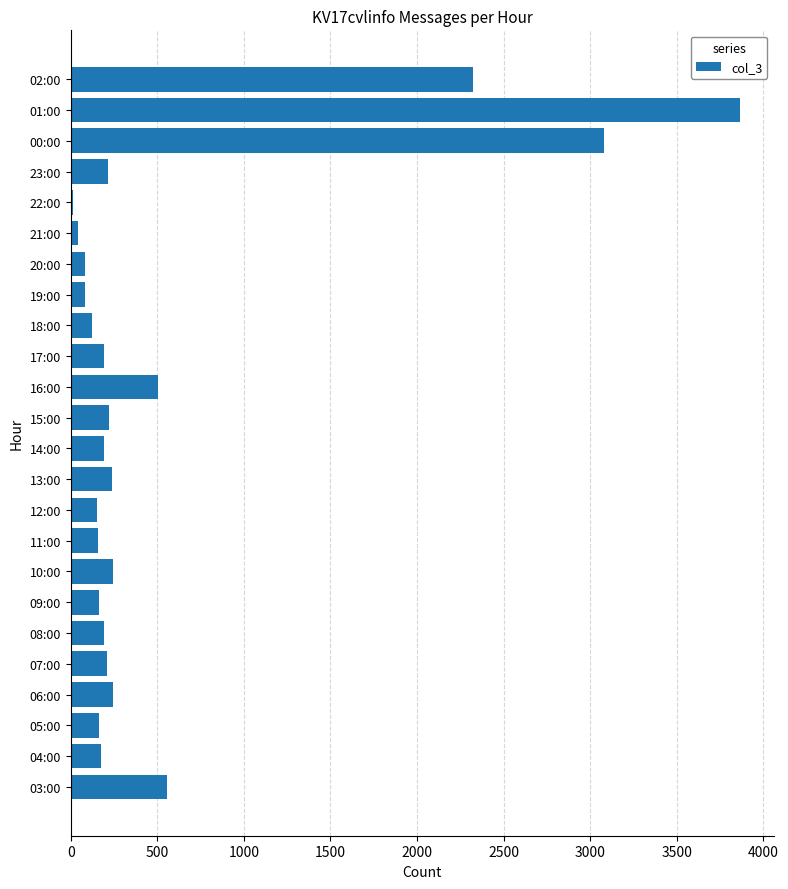

What is the maximum value shown in the chart?

3866